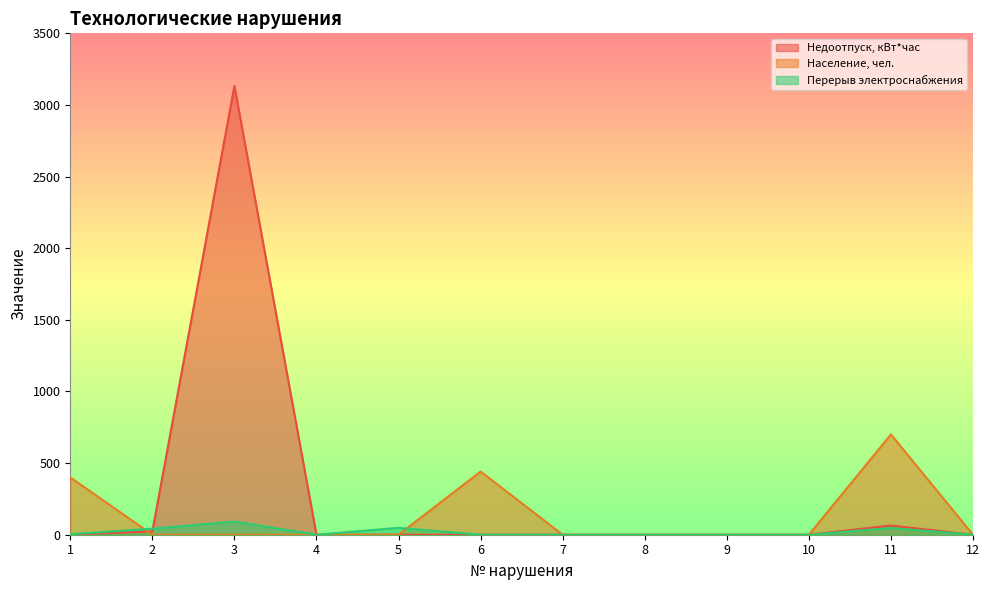

How many lines are shown in the chart?

3